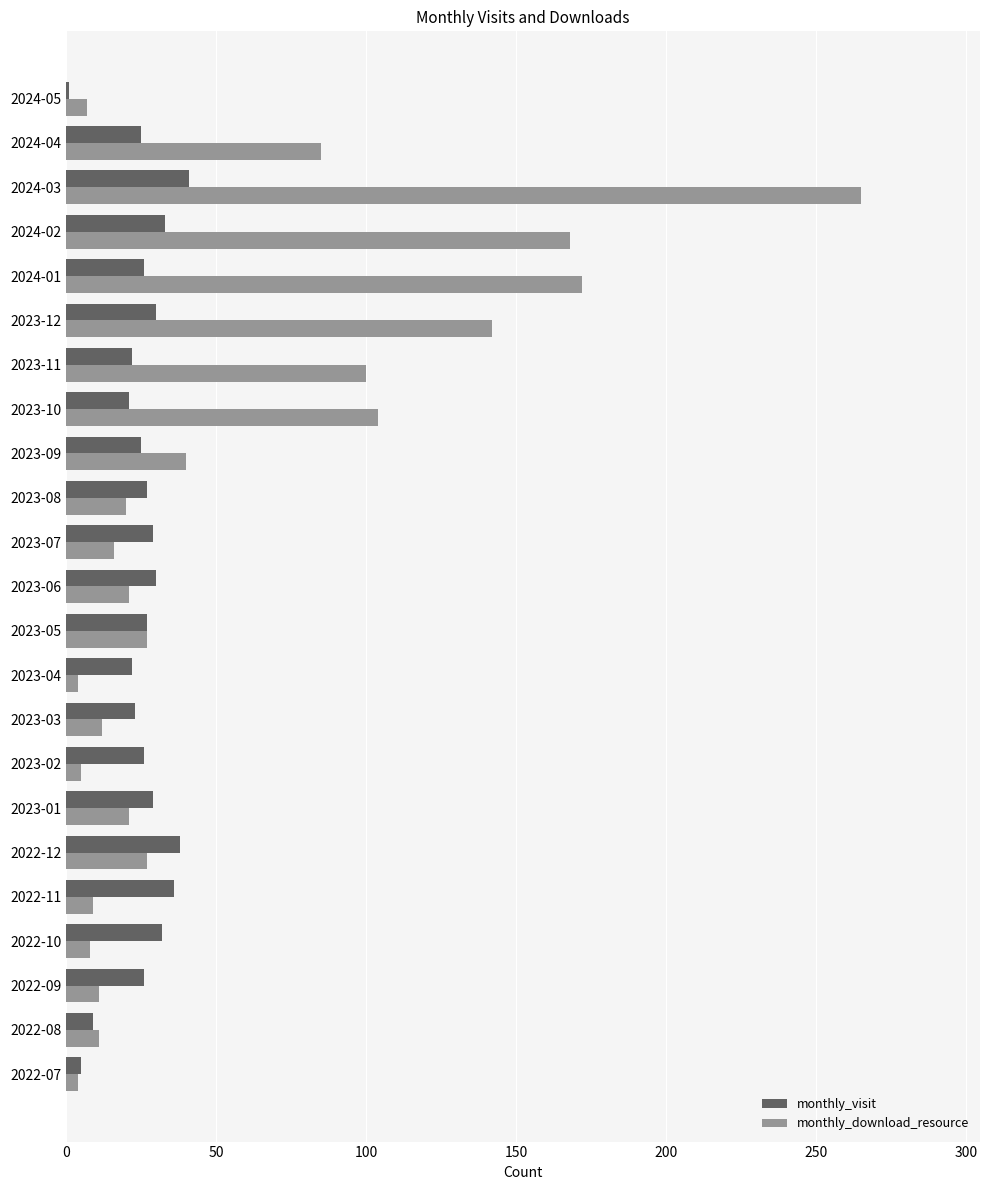

What is the spread (max minus min) of values at 2022-09?

15